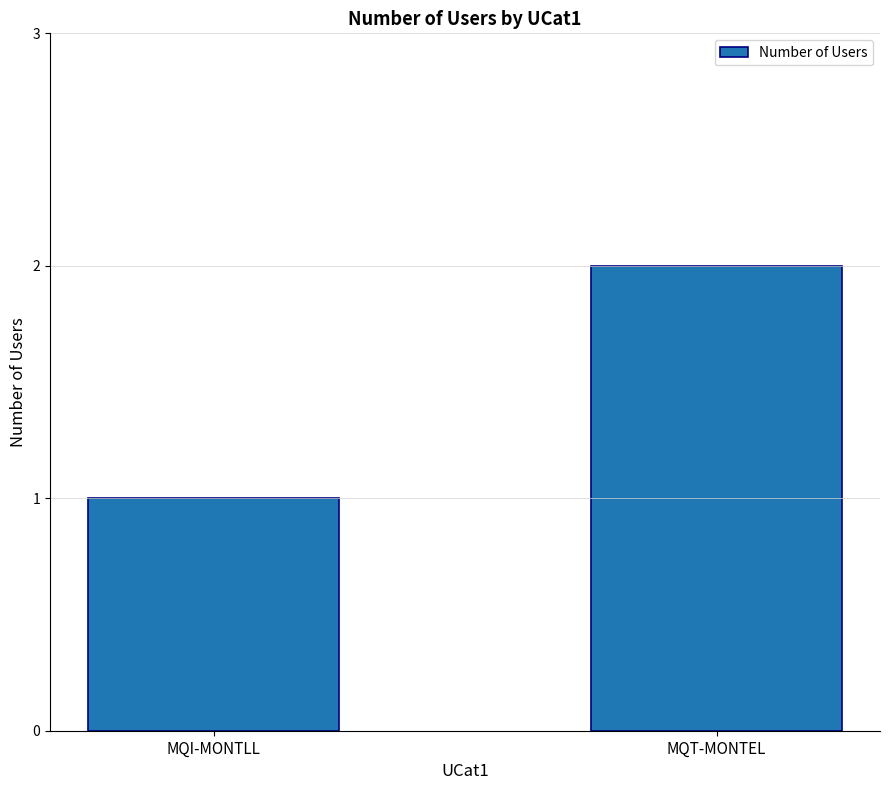

How many values are below 2?

1